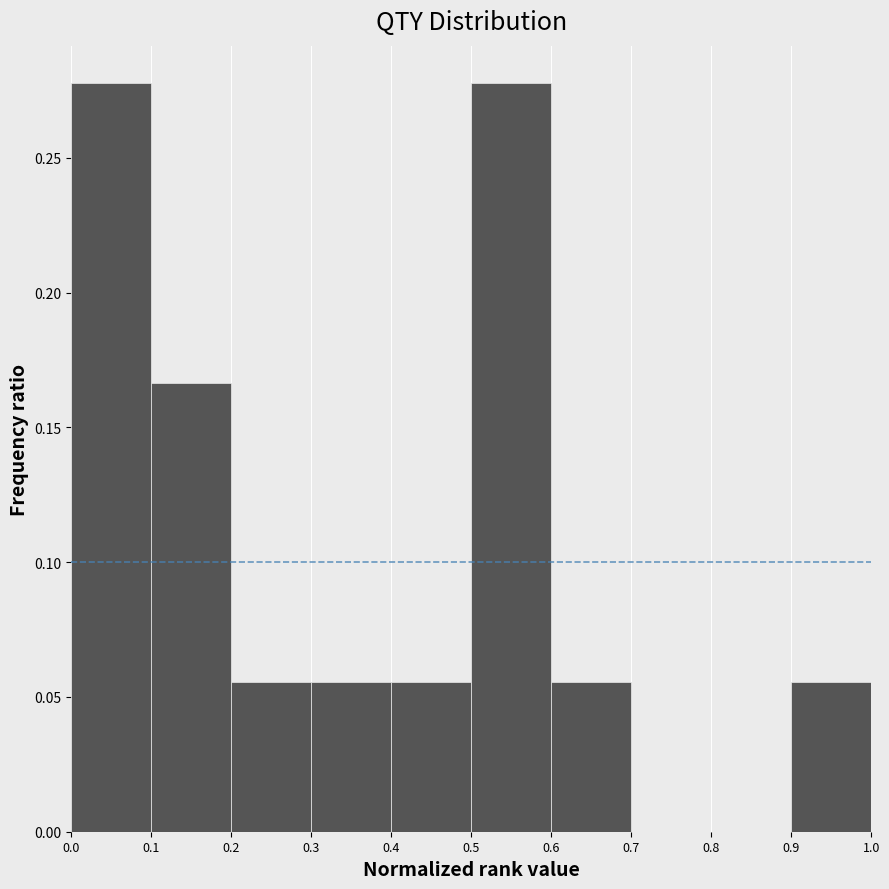

Reading left to right, transcribe this chart: for each bar, give the range it covers on the x-axis and its height. The values are not printed on the chart, so give them approximately, as read against the axis.

0.0 to 0.1: 0.280
0.1 to 0.2: 0.165
0.2 to 0.3: 0.055
0.3 to 0.4: 0.055
0.4 to 0.5: 0.055
0.5 to 0.6: 0.280
0.6 to 0.7: 0.055
0.7 to 0.8: 0
0.8 to 0.9: 0
0.9 to 1.0: 0.055